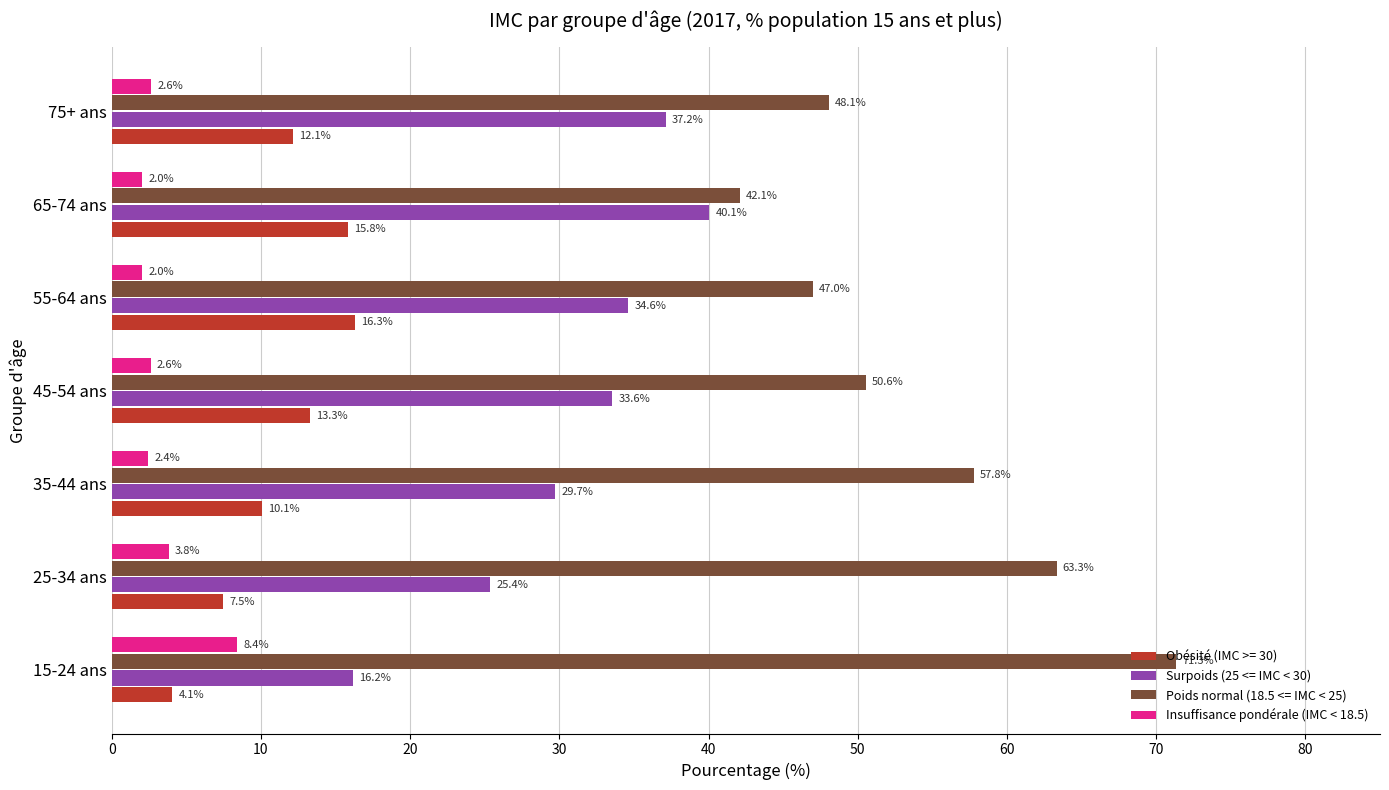

Which series has the largest total across all categories?

Poids normal (18.5 <= IMC < 25)